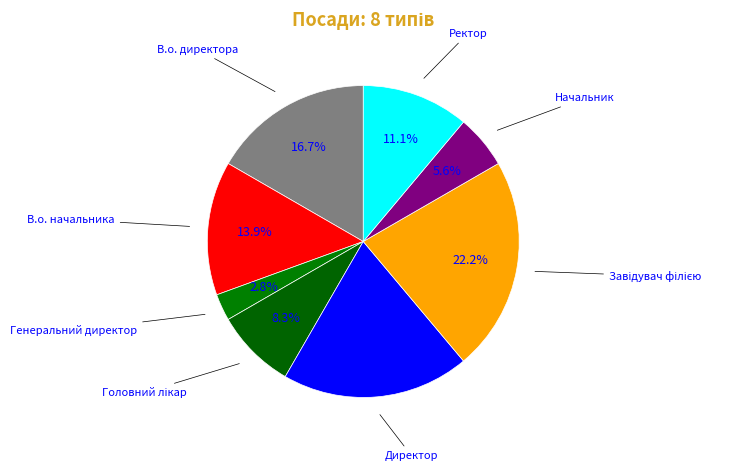

Count the number of slices in the pie.

8